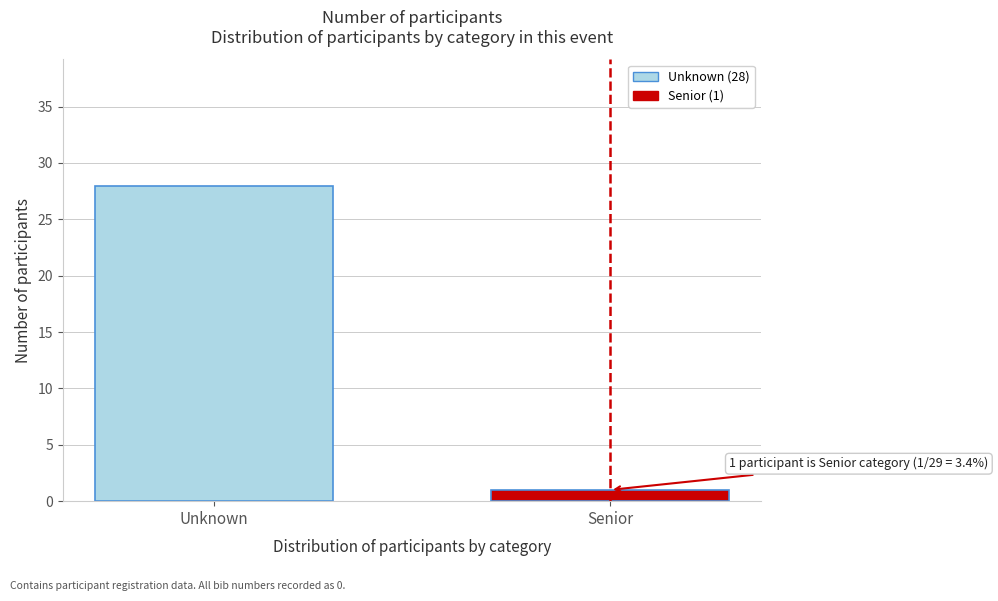

Reading left to right, what are all the values shown in this chart?

28	1